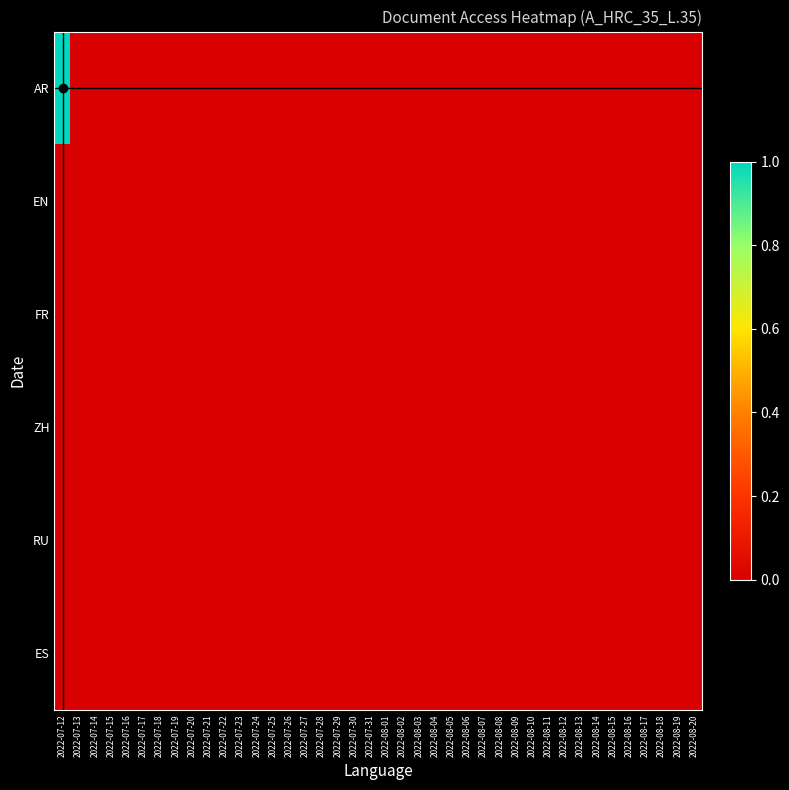

Which label corresponds to the largest value in the chart?

2022-07-12